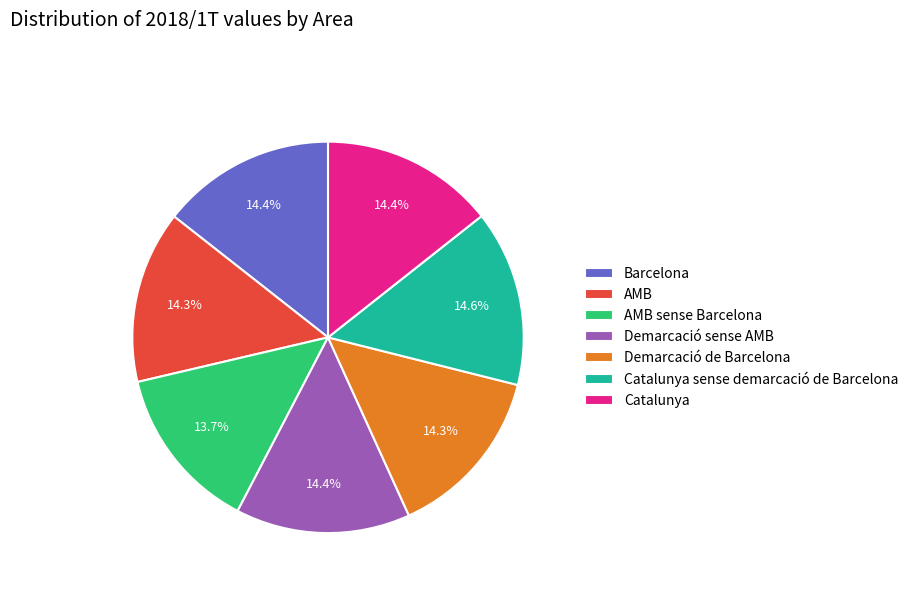

What is the total percentage of Demarcació sense AMB and Catalunya?

28.8%